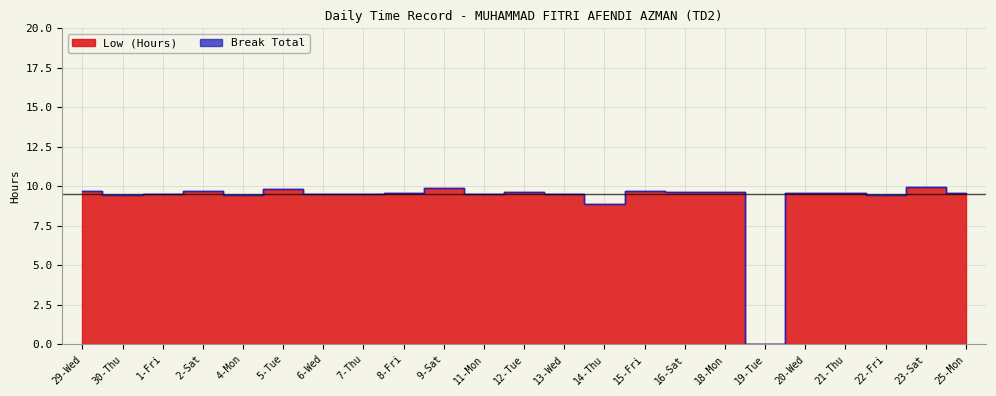

What is the difference between the maximum and minimum values?

10.0